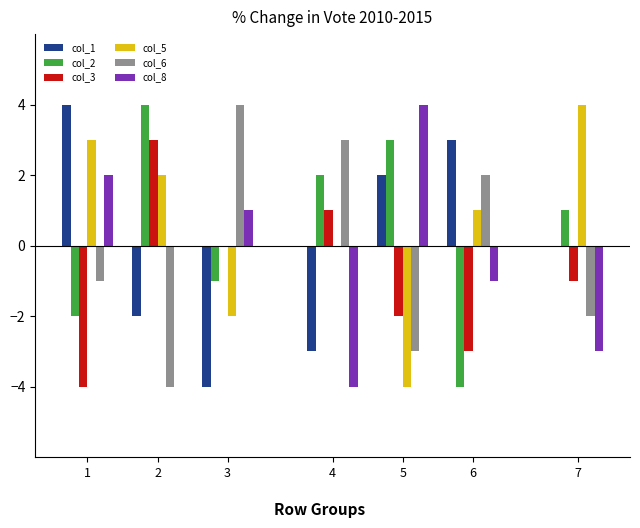

Is it true that col_8 equals -6 at 4?

False